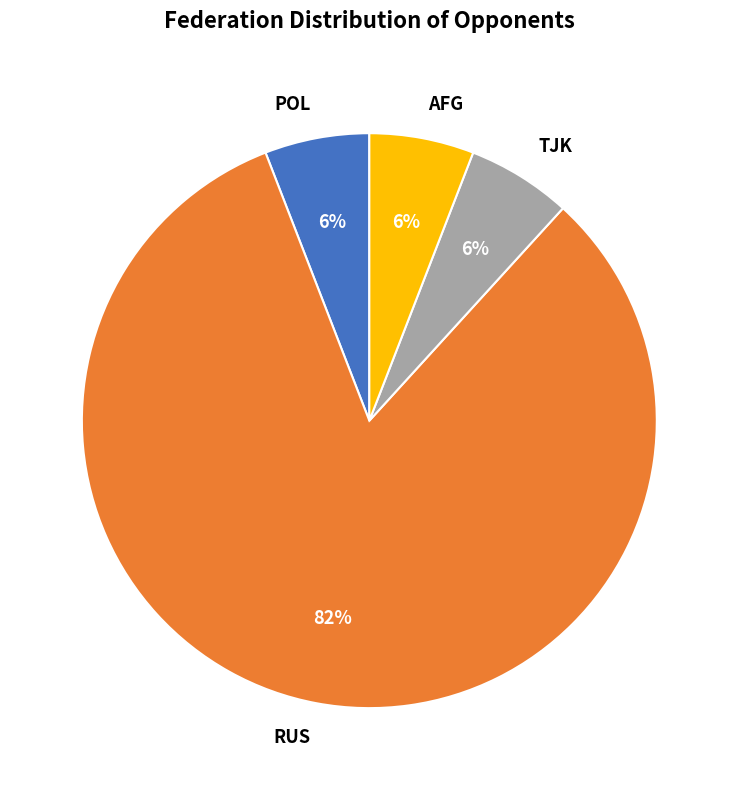

Which slice represents more than half of the pie?

RUS